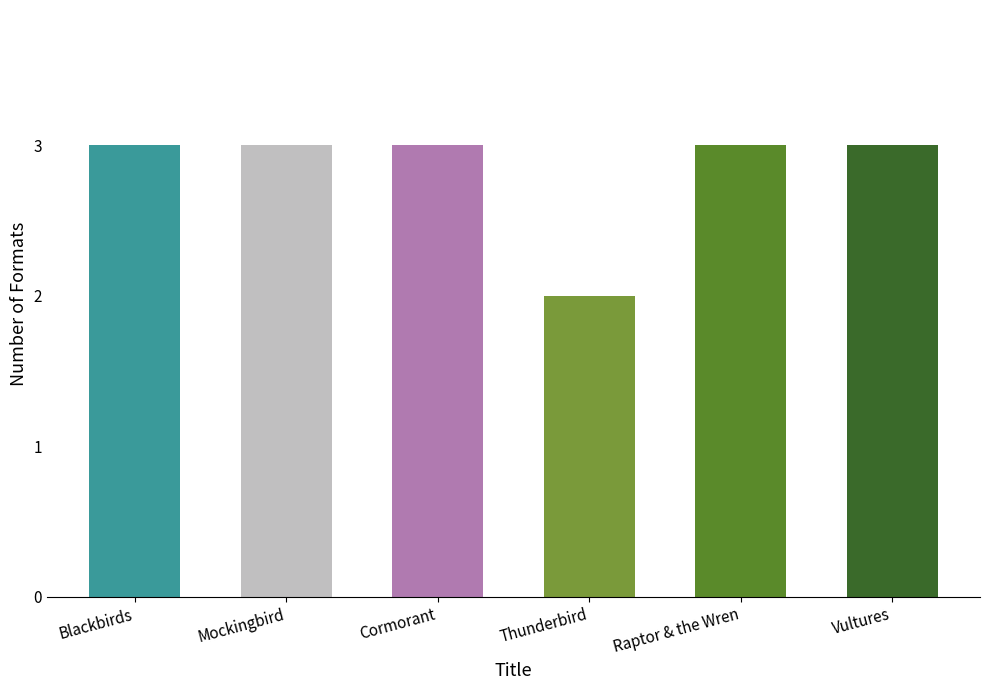

What position from the right is Raptor & the Wren?

2